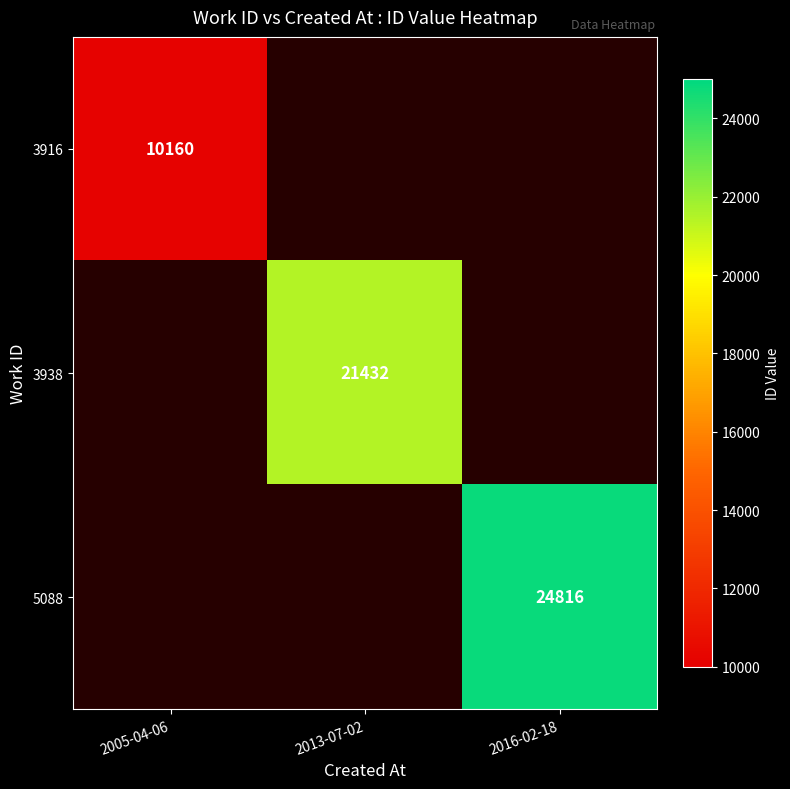

What is the smallest value displayed?

10160.0